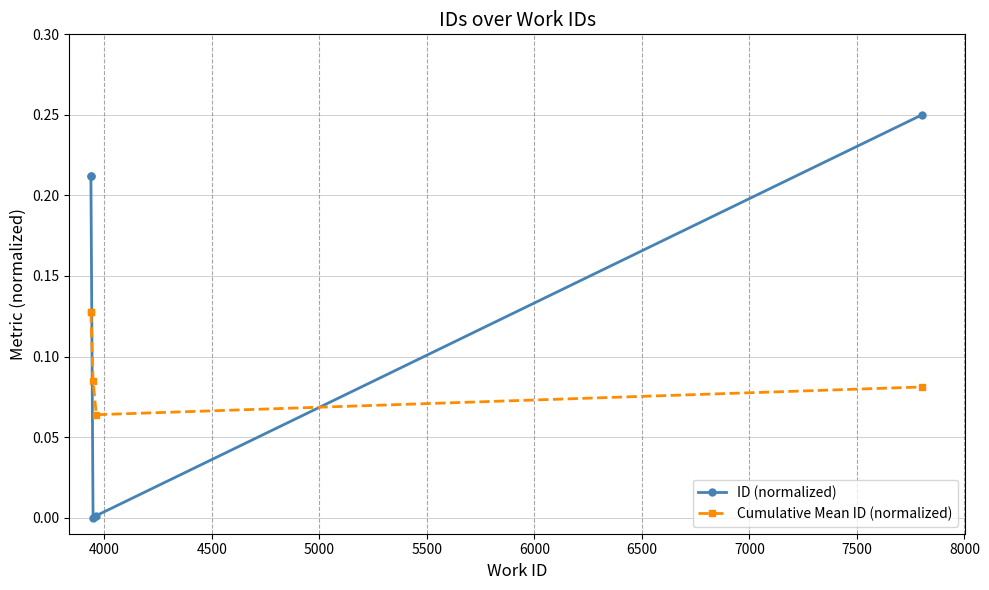

Which series changed the most between 4000 and 5000?

ID (normalized)